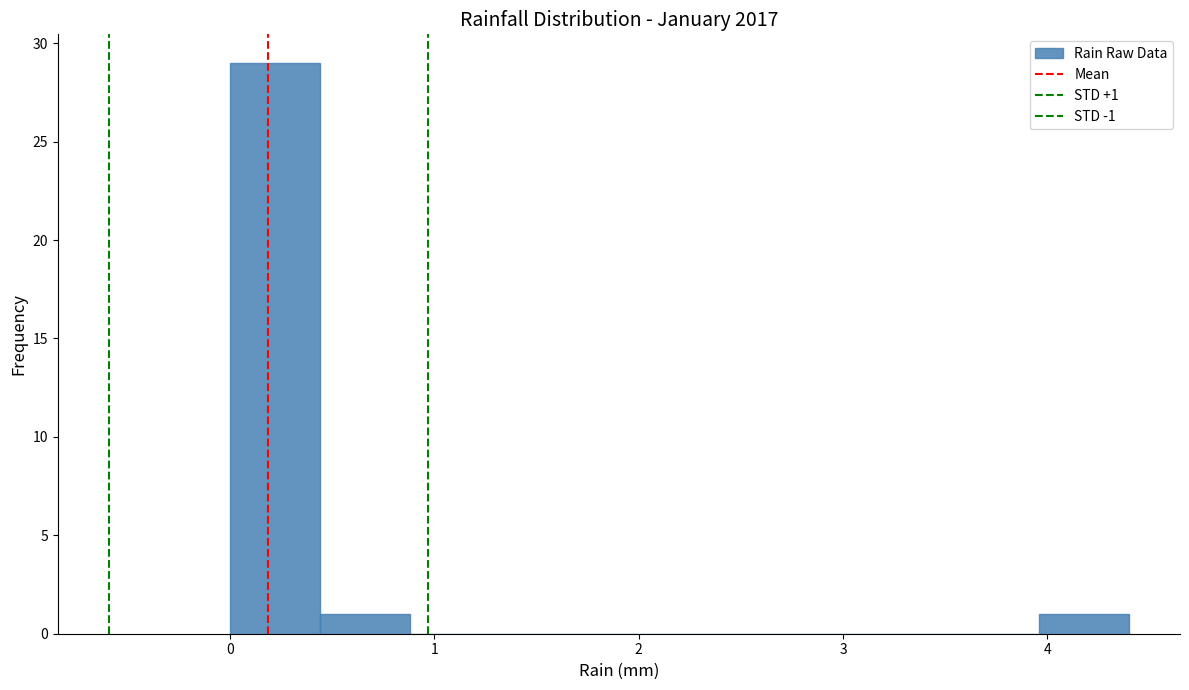

Over which range of the x-axis is the bar tallest?

0.00 to 0.44